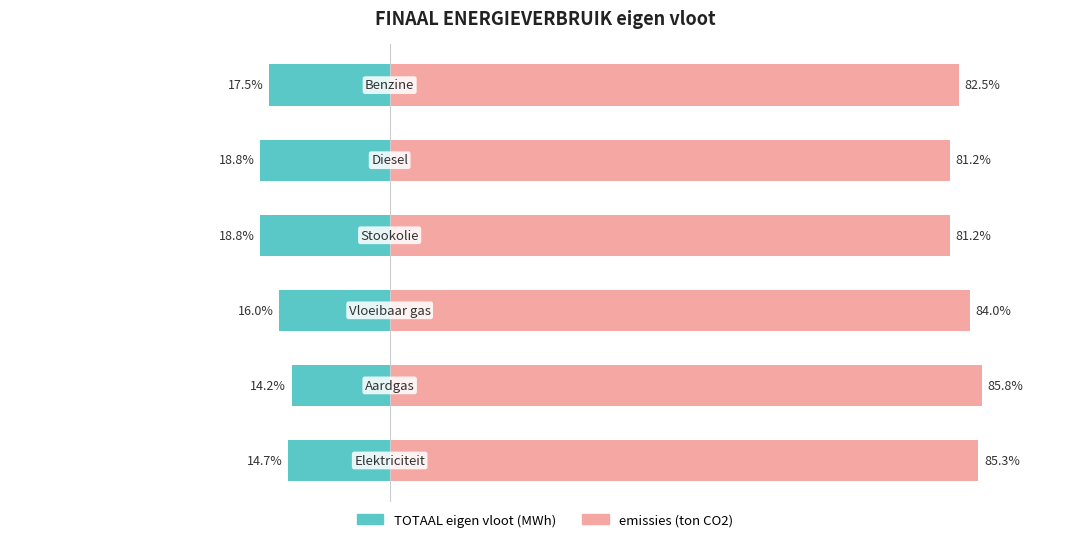

Rank the series by their average value, from lowest to highest.

TOTAAL eigen vloot (MWh), emissies (ton CO2)